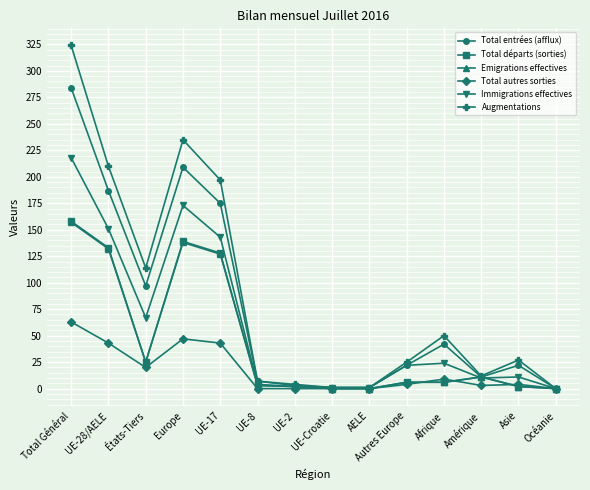

Is it true that Immigrations effectives equals 231 at Europe?

False